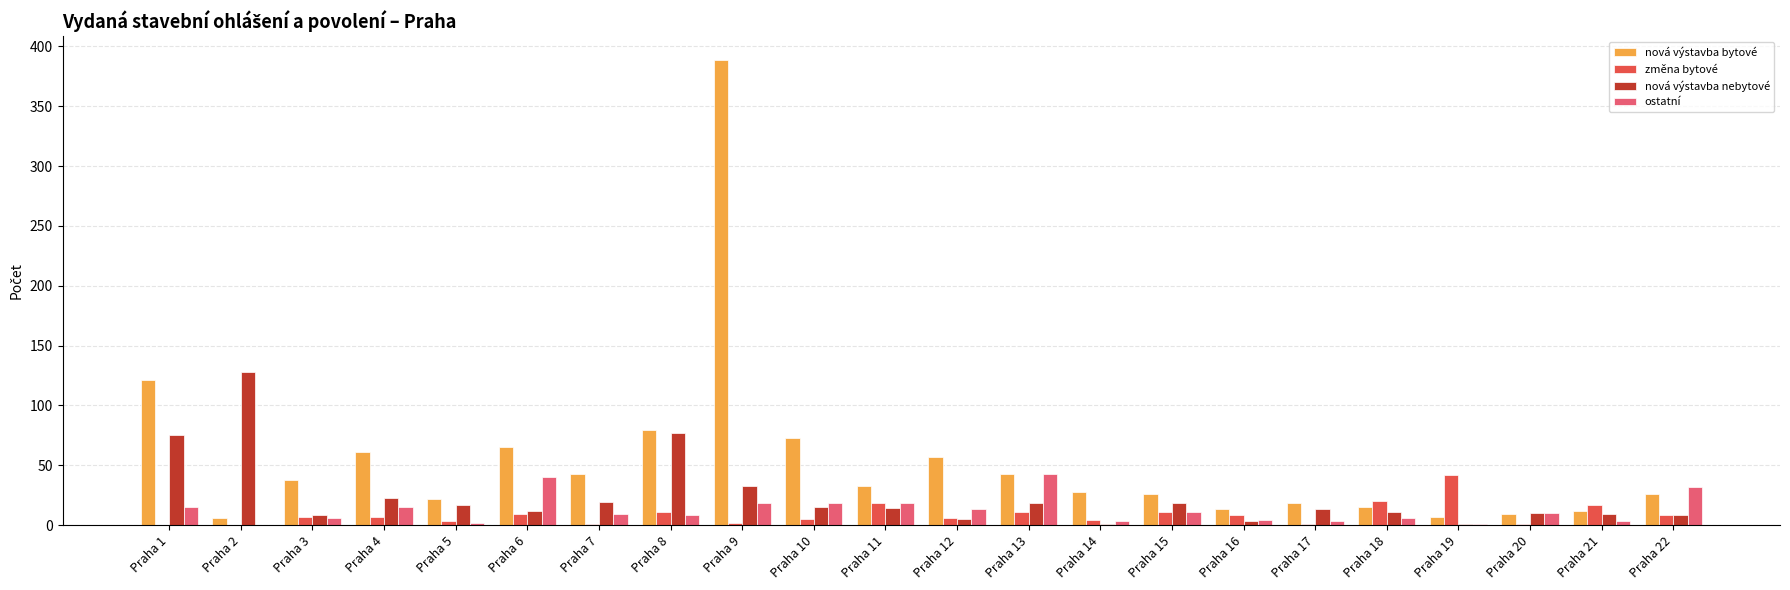

Is the value of nová výstavba bytové at Praha 14 greater than the value of změna bytové at Praha 6?

Yes